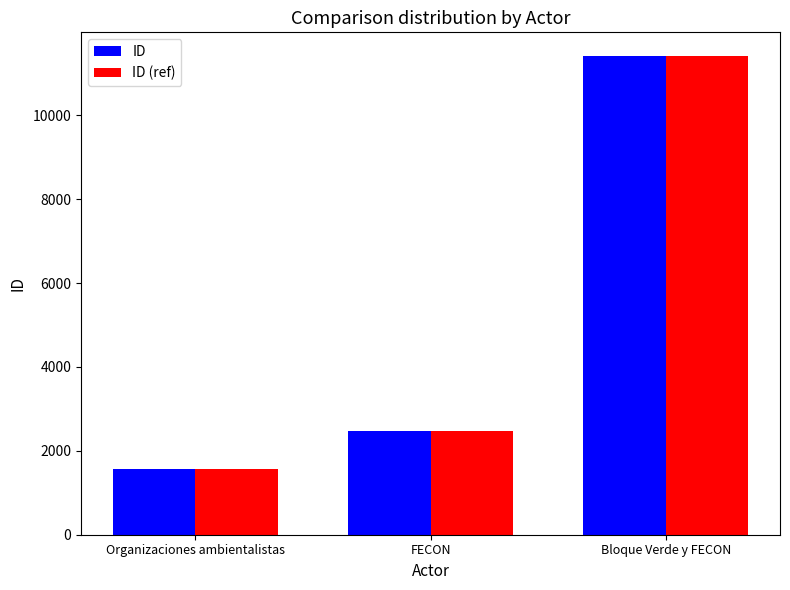

Count the number of data series in this chart.

2